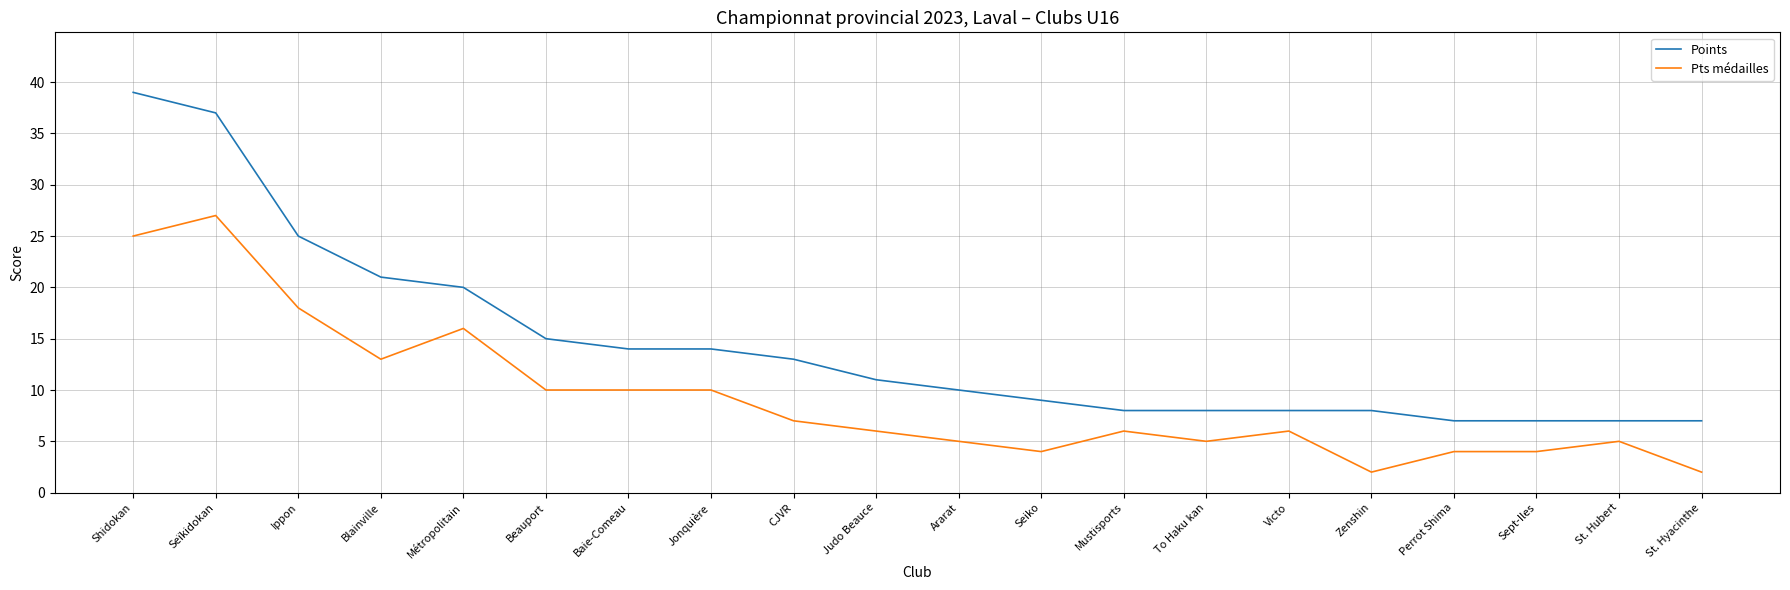

What is the sum of the Pts médailles values at Perrot Shima and Sept-Iles?

8